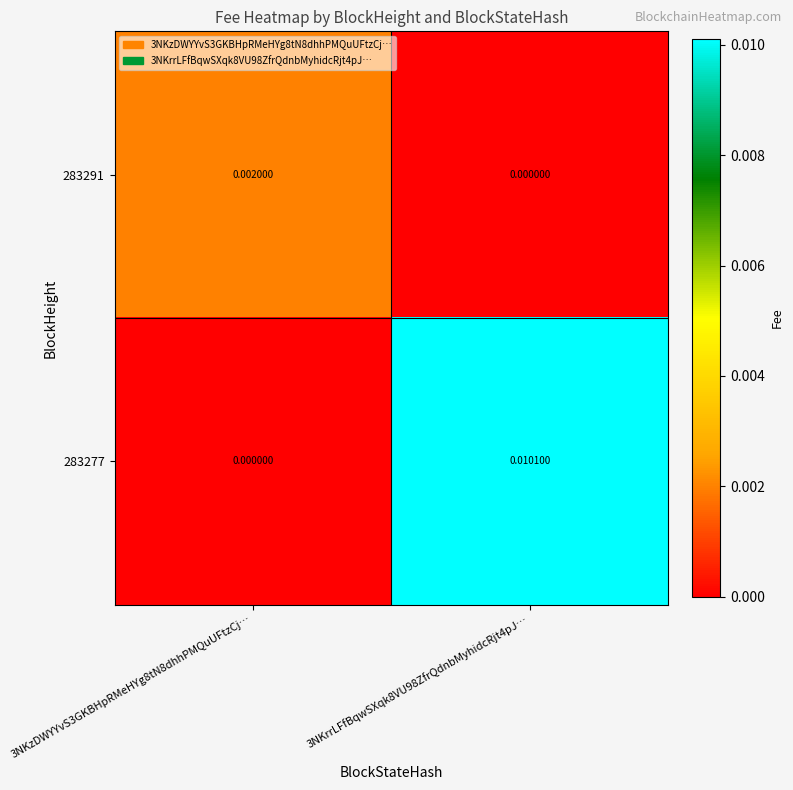

At 3NKrrLFfBqwSXqk8VU98ZfrQdnbMyhidcRjt4pJ…, list the series in order from largest to smallest.

283277, 283291